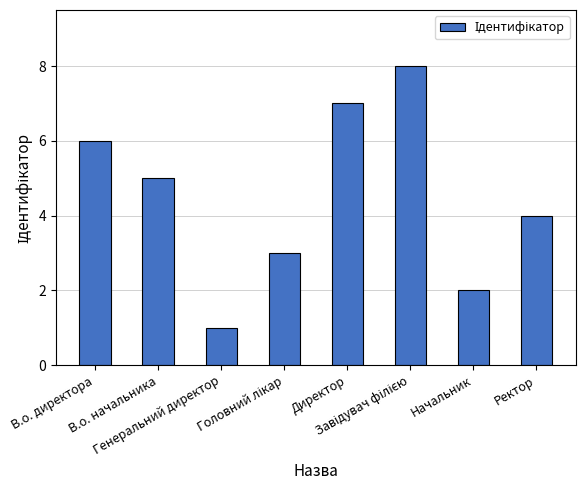

What is the label of the 8th bar from the left?

Ректор